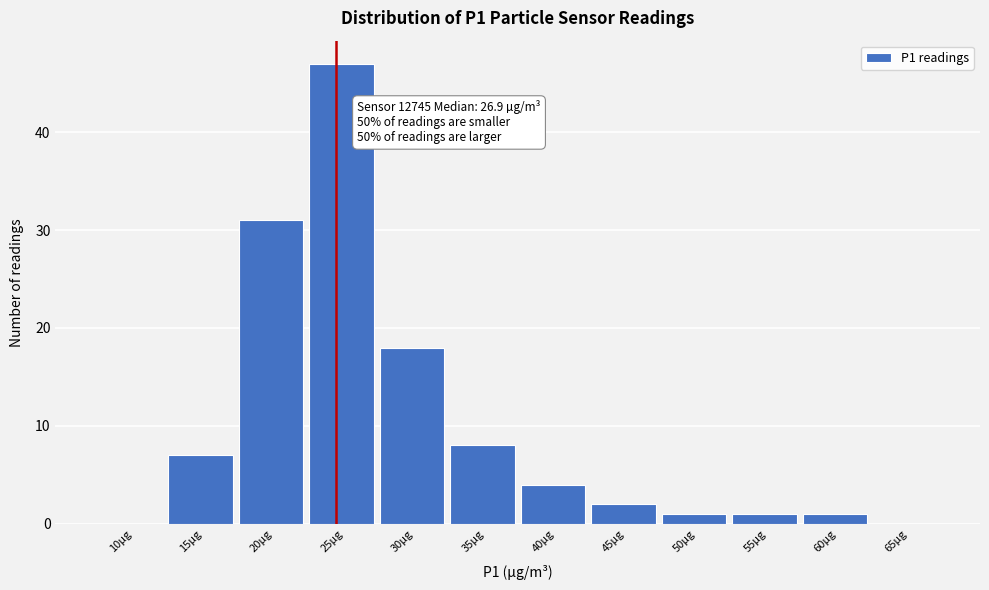

Reading left to right, extract all data points from this chart.

10µg=0	15µg=7	20µg=31	25µg=47	30µg=18	35µg=8	40µg=4	45µg=2	50µg=1	55µg=1	60µg=1	65µg=0